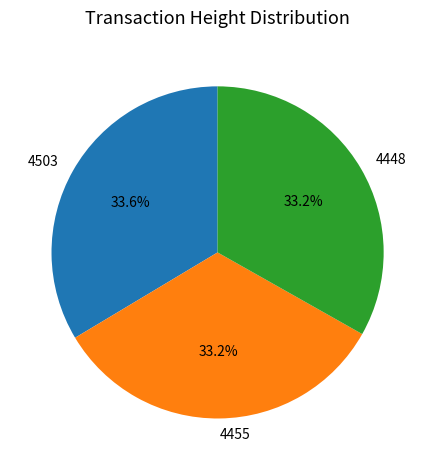

To the nearest percent, what percentage of the pie is 4503?

34%